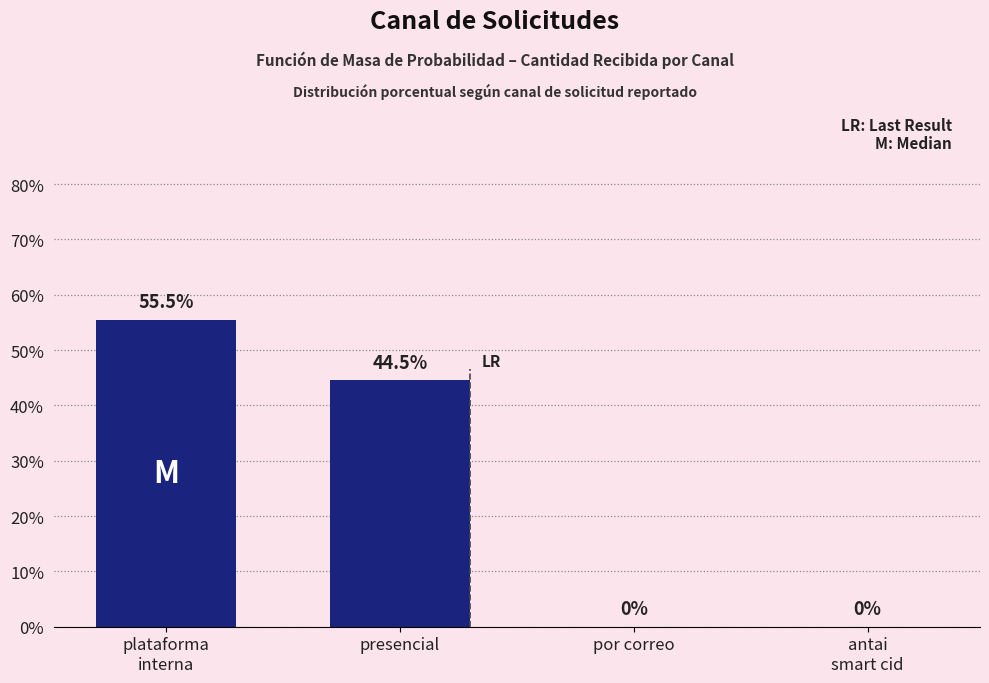

What is the maximum value shown in the chart?

55.5